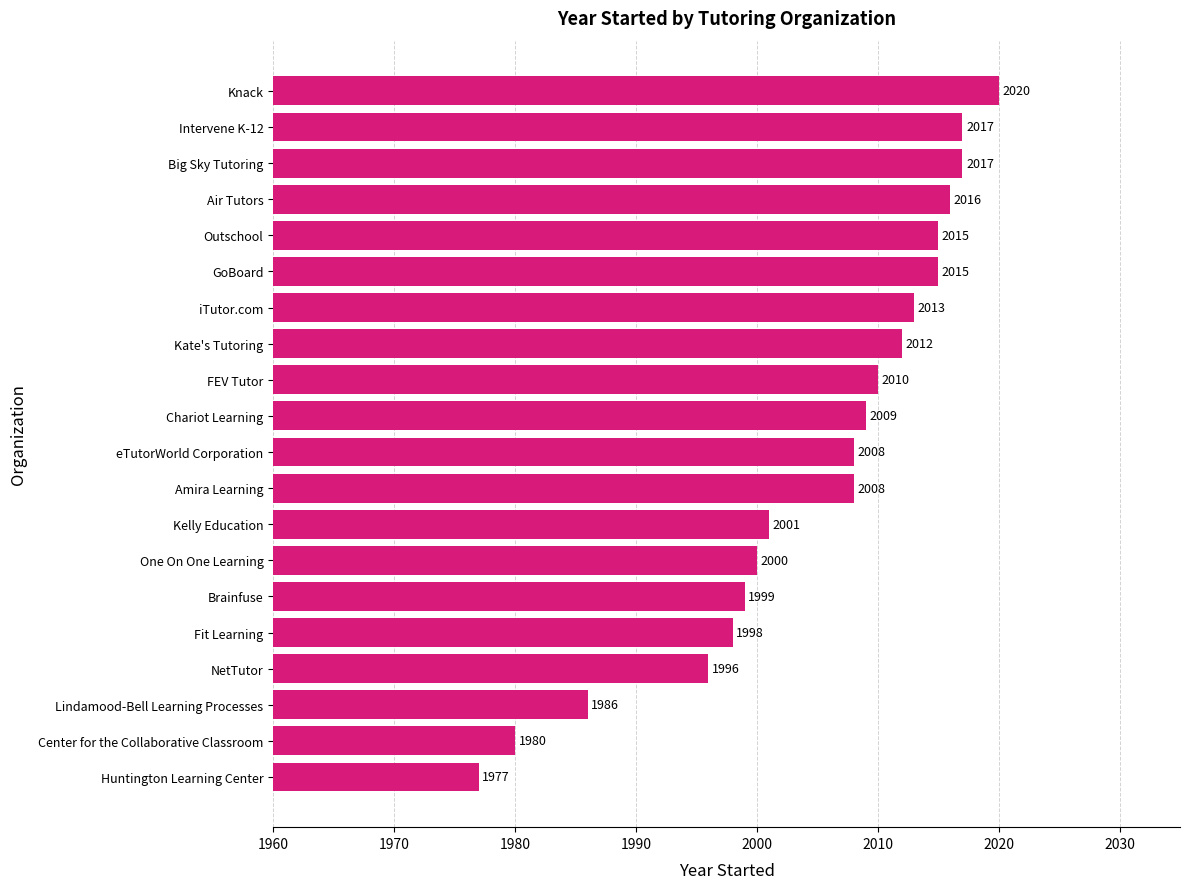

Are the bars horizontal?

Yes